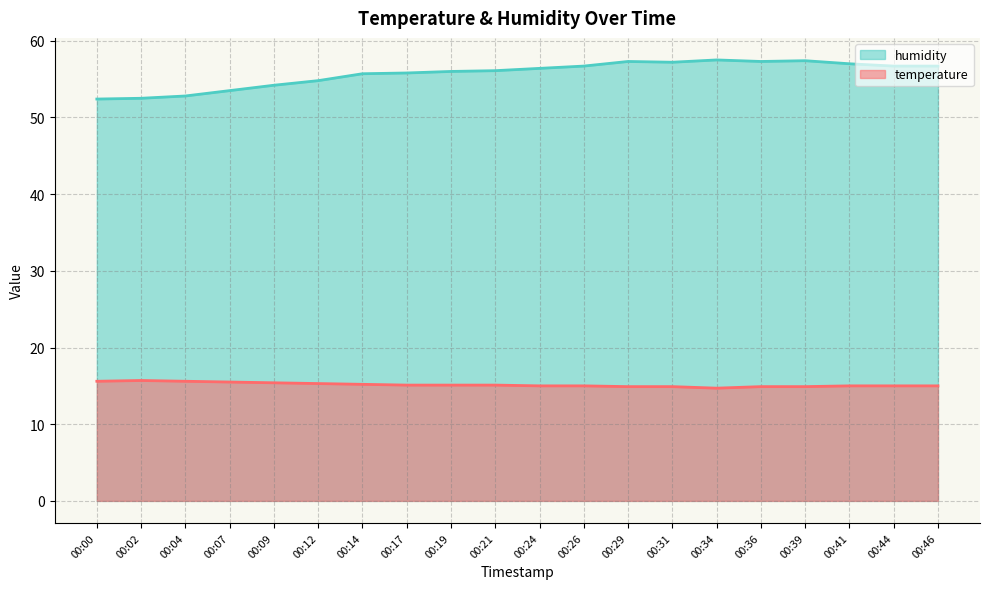

List the series in order of their overall mean, highest first.

humidity, temperature